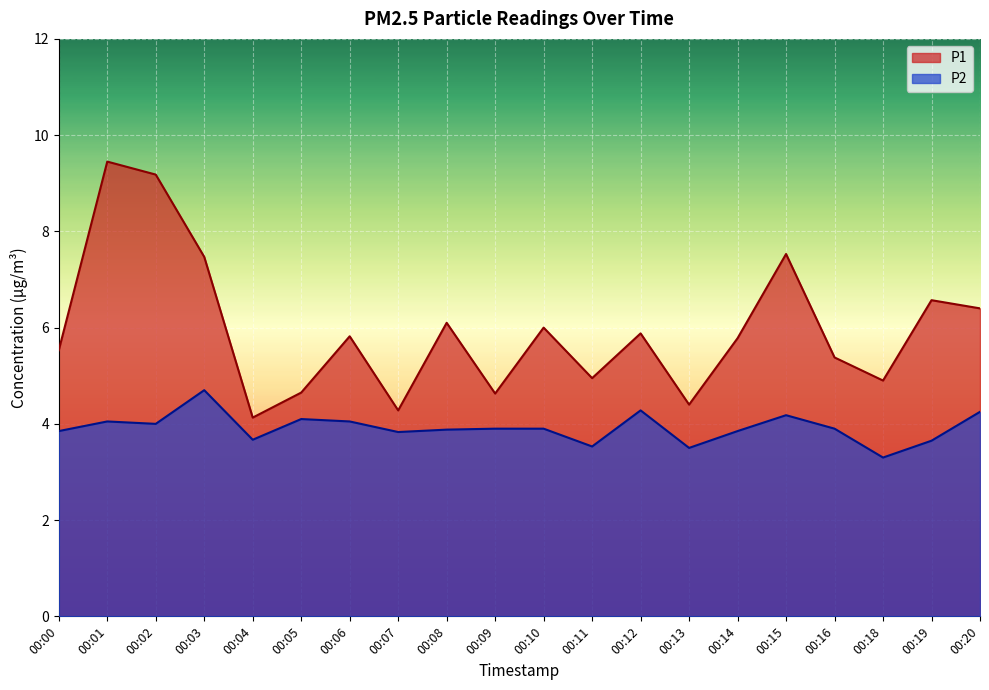

Reading left to right, extract all data points from this chart.

P1: 5.5	9.4	9.2	7.5	4.1	4.7	5.8	4.3	6.1	4.6	6.0	5.0	5.9	4.4	5.8	7.5	5.4	4.9	6.6	6.4
P2: 3.9	4.0	4.0	4.7	3.7	4.1	4.0	3.8	3.9	3.9	3.9	3.5	4.3	3.5	3.9	4.2	3.9	3.3	3.6	4.2